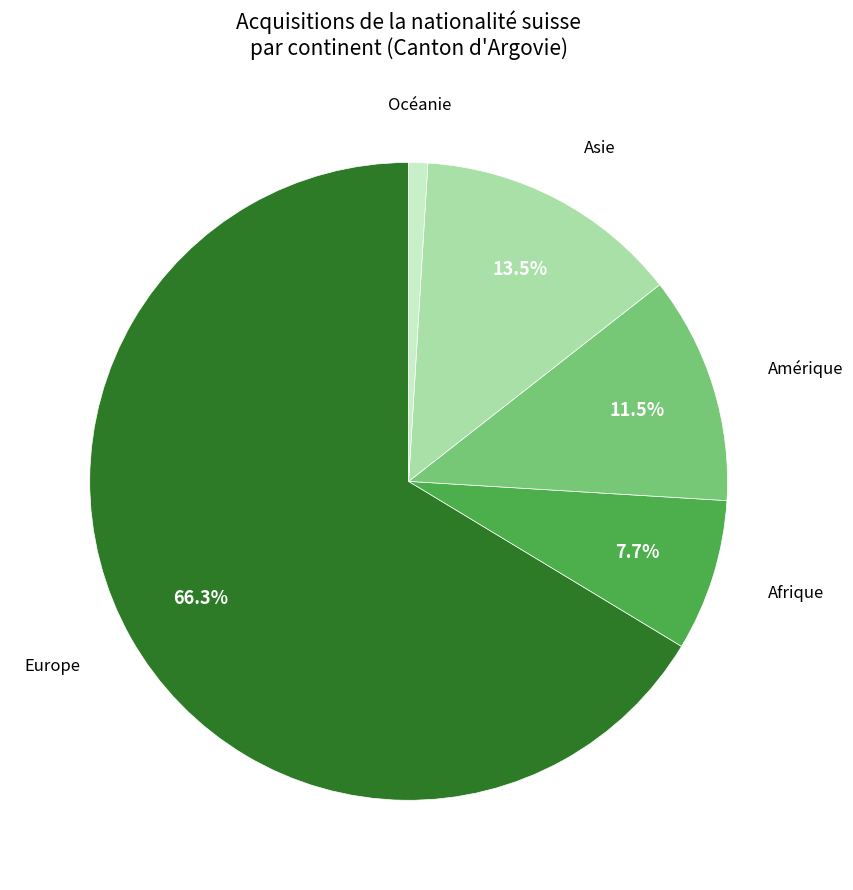

Is there a majority slice in this chart?

Yes